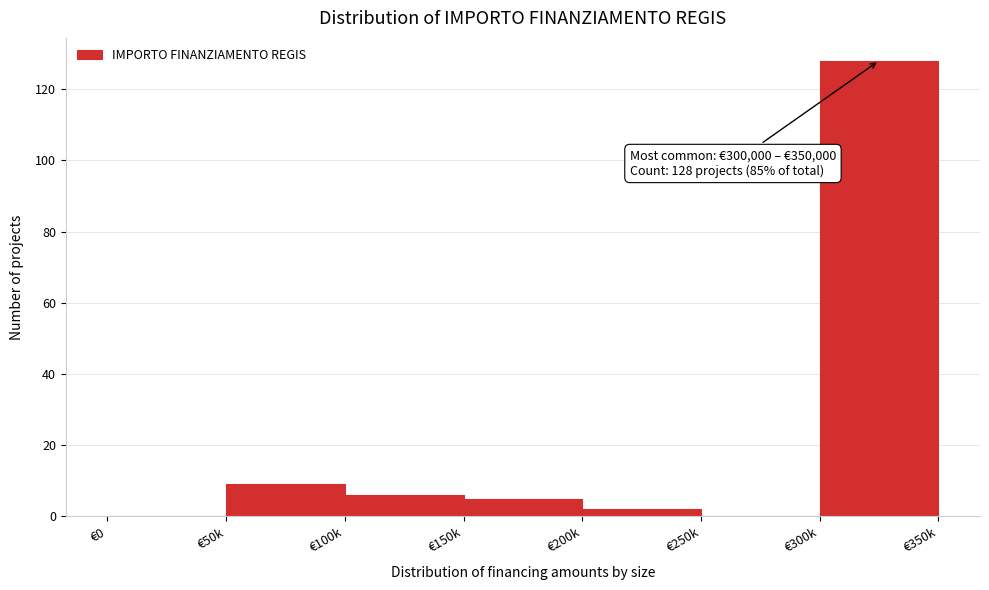

Reading right to left, list all the values displayed in this chart.

€300k=128	€250k=0	€200k=2	€150k=5	€100k=6	€50k=9	€0=0